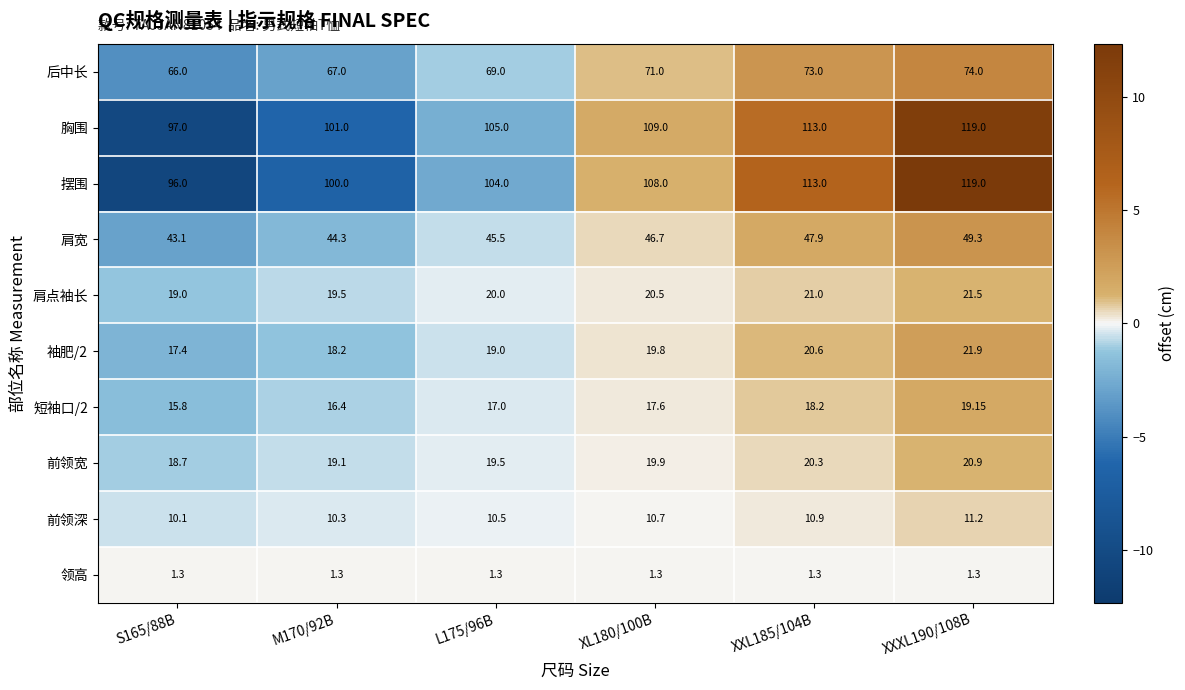

What is the total value across all series at M170/92B?

397.1